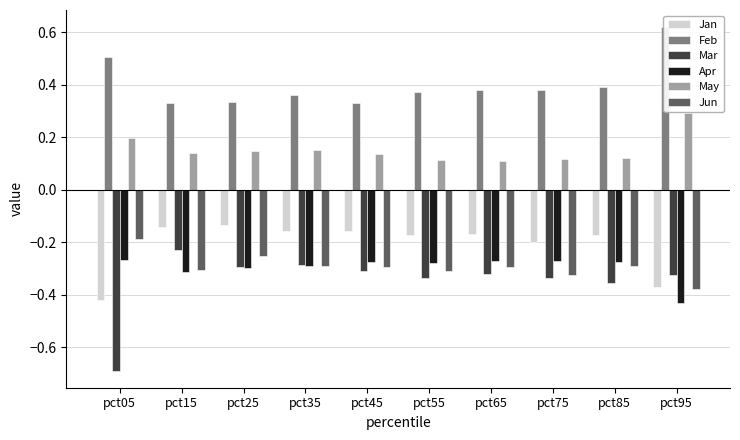

The Jan series shows -0.3 at pct75. True or false?

False